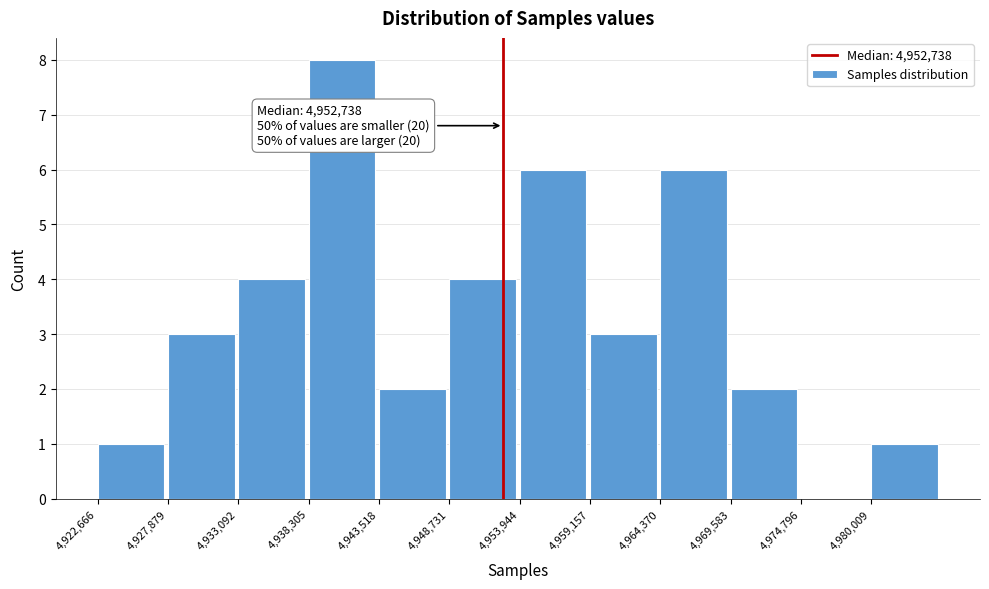

Which range on the x-axis has the tallest bar?

4938000 to 4944000